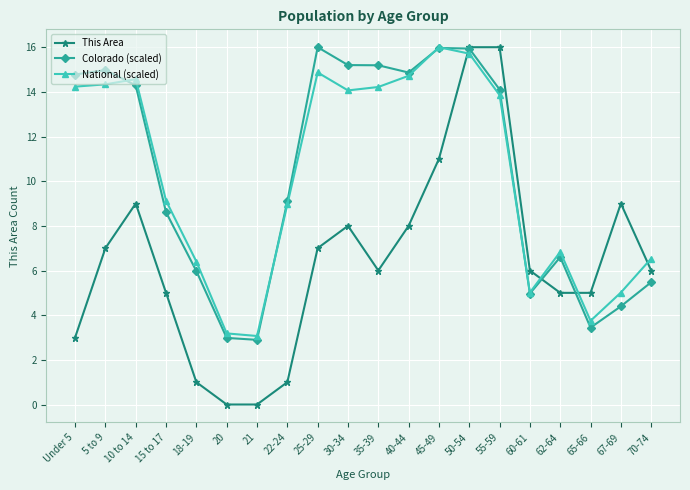

What is the label of the 17th point from the right?

15 to 17